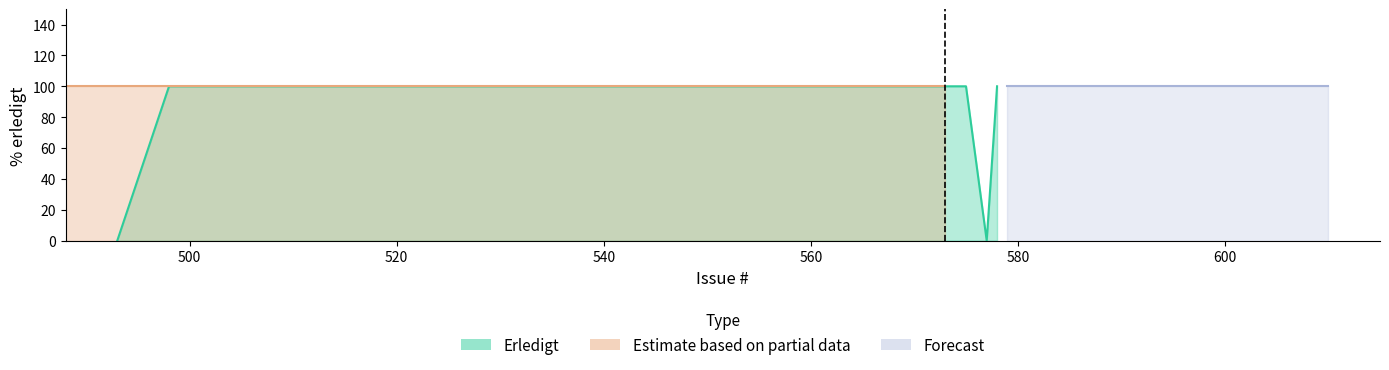

Which series has the largest range (max minus min)?

Erledigt